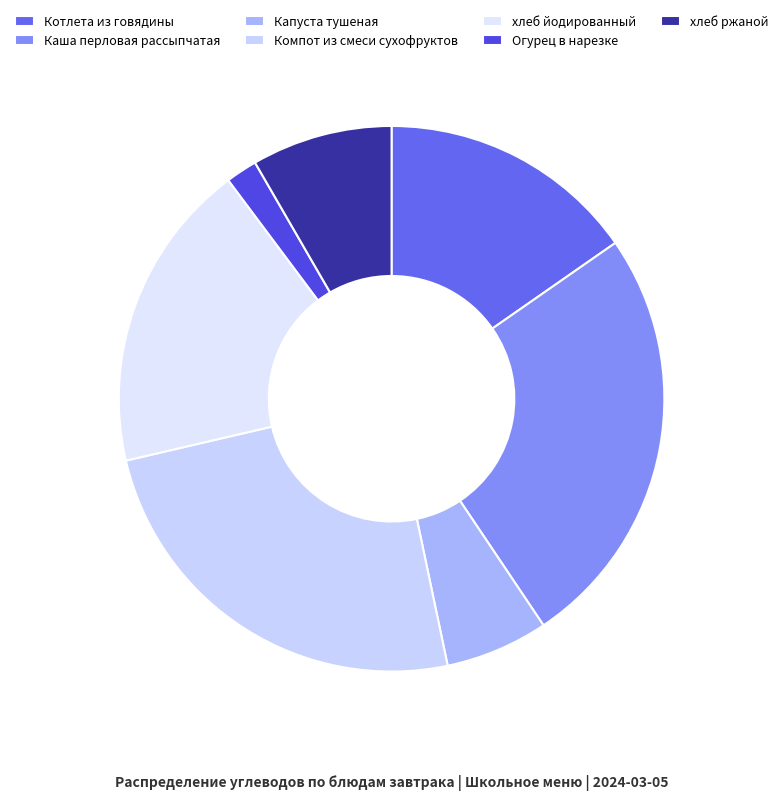

Which category has the biggest portion of the pie?

Каша перловая рассыпчатая